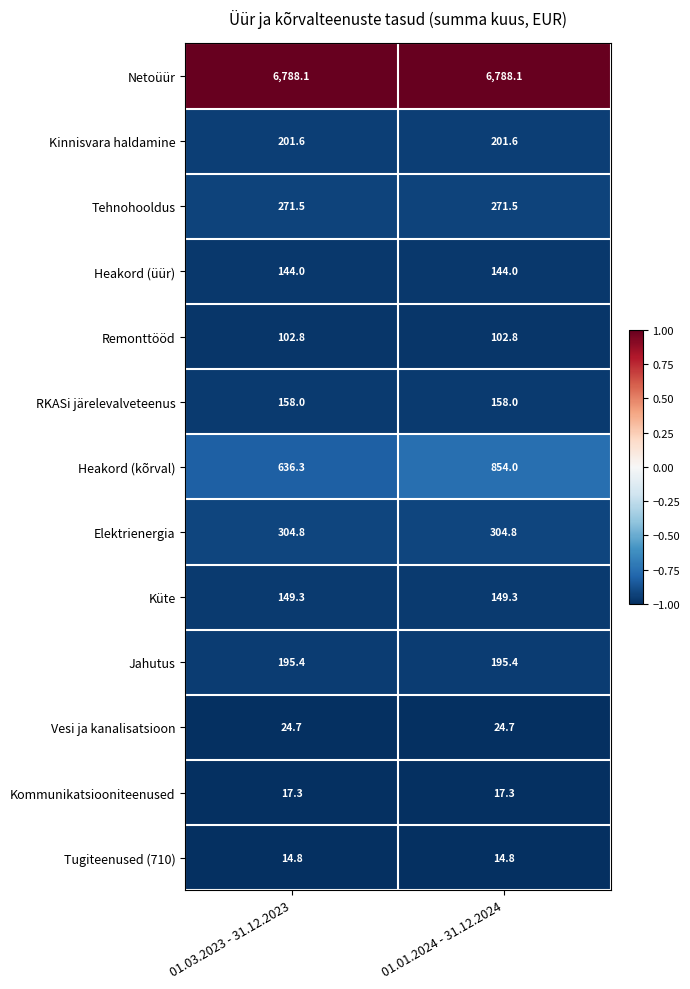

What is the difference between the highest and lowest values at 01.03.2023 - 31.12.2023?

6773.3